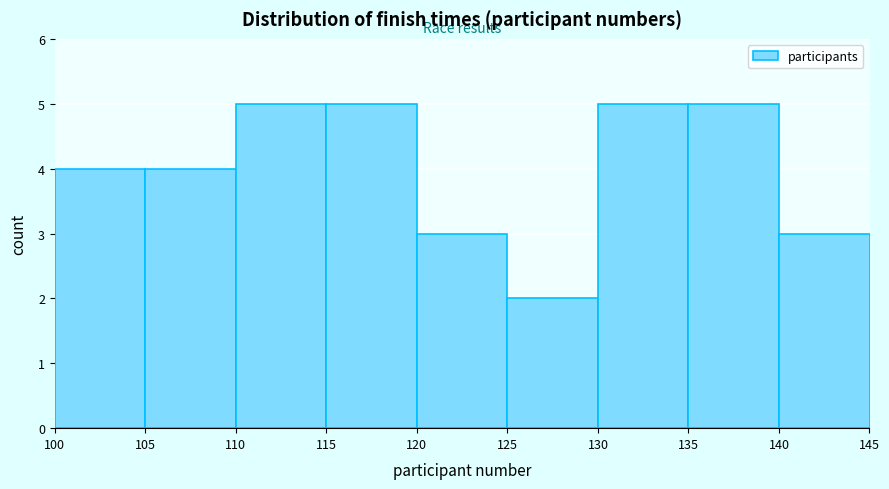

How tall is the bar that spans 115 to 120 on the x-axis? The values are not printed on the chart, so give them approximately, as read against the axis.

5